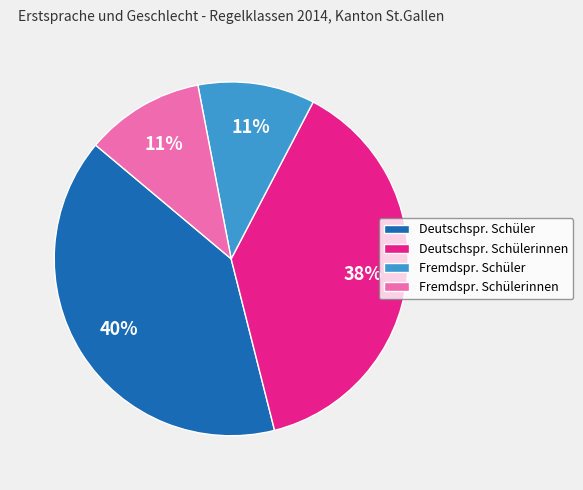

Is there any slice that represents more than half of the pie?

No